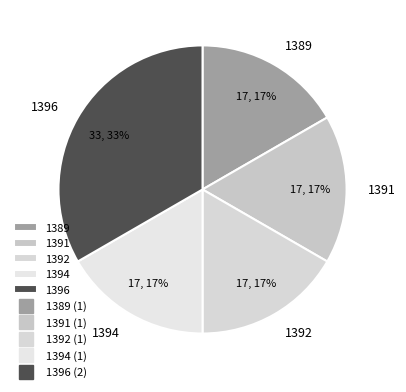

Combined, do 1394 and 1389 account for over 50%?

No